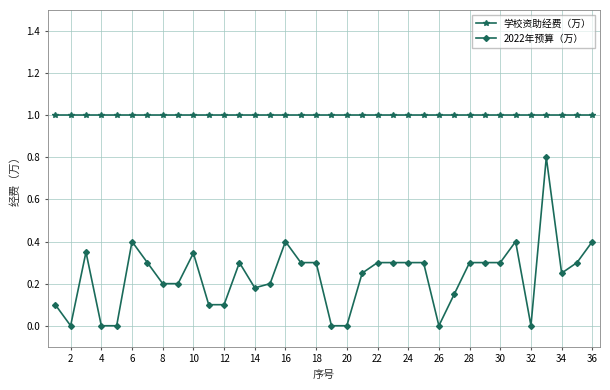

Is this an area chart (filled region under the line)?

No